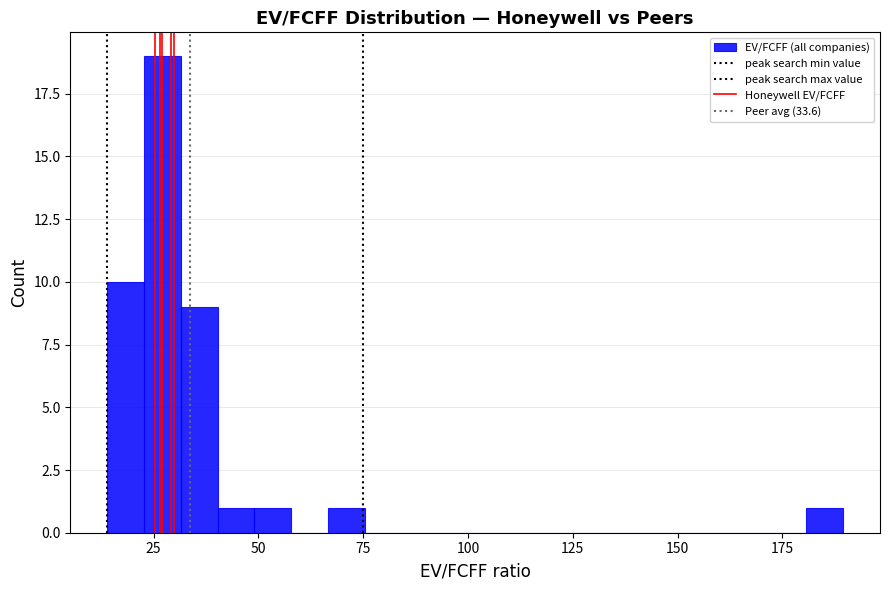

Around what value on the x-axis is the tallest bar? Give the approximate position of its centre, as read against the axis.

25